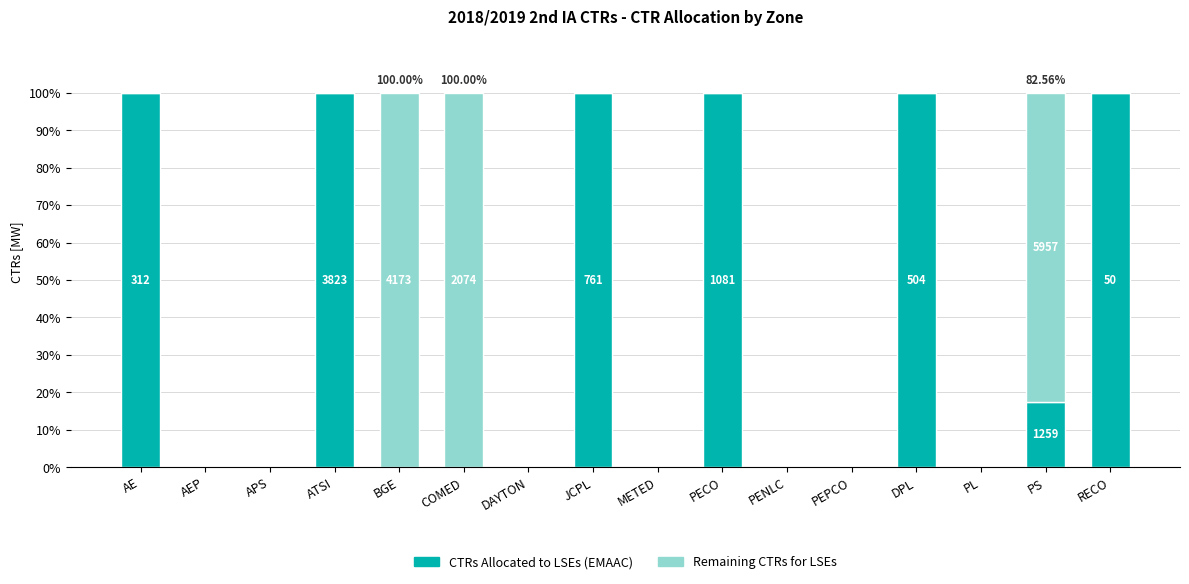

Are the bars horizontal?

No